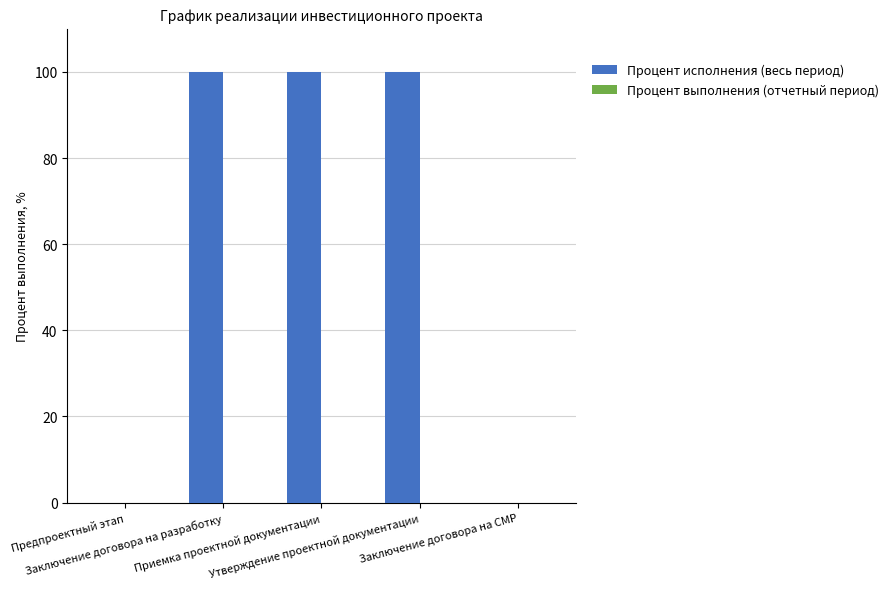

What is the greatest value displayed?

100